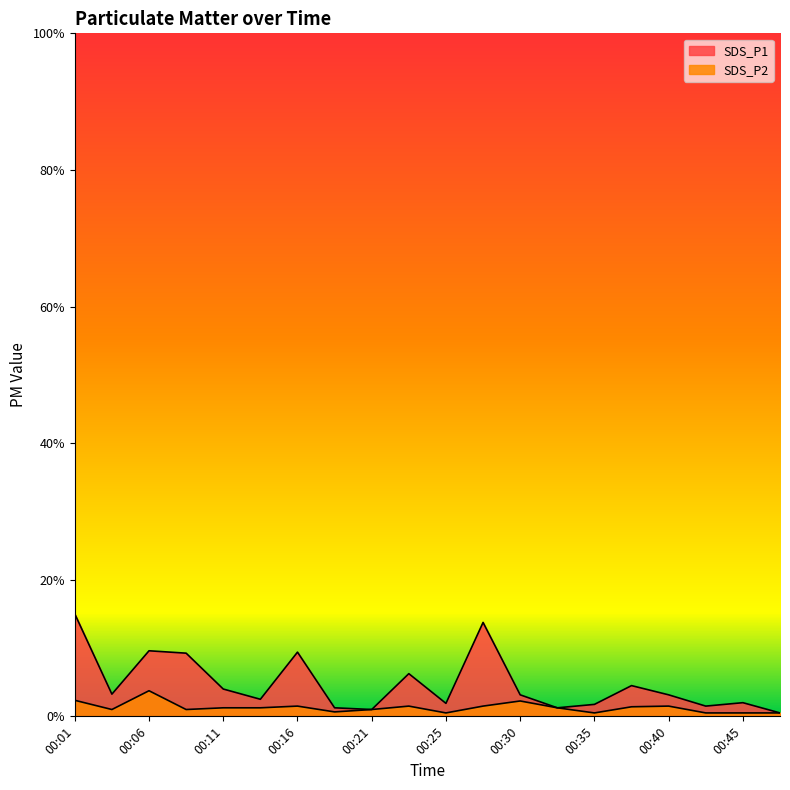

True or false: SDS_P2 and SDS_P1 cross at least once.

False